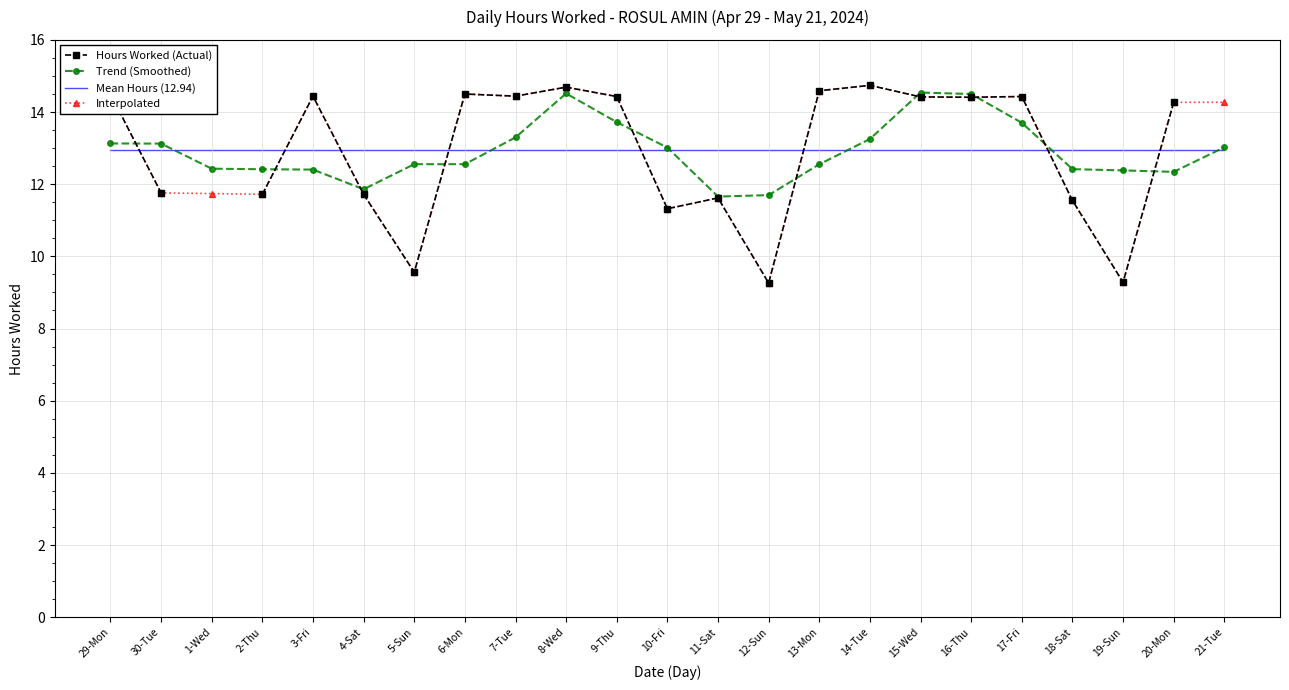

What is the highest value of the Mean Hours (12.94) series?

12.9